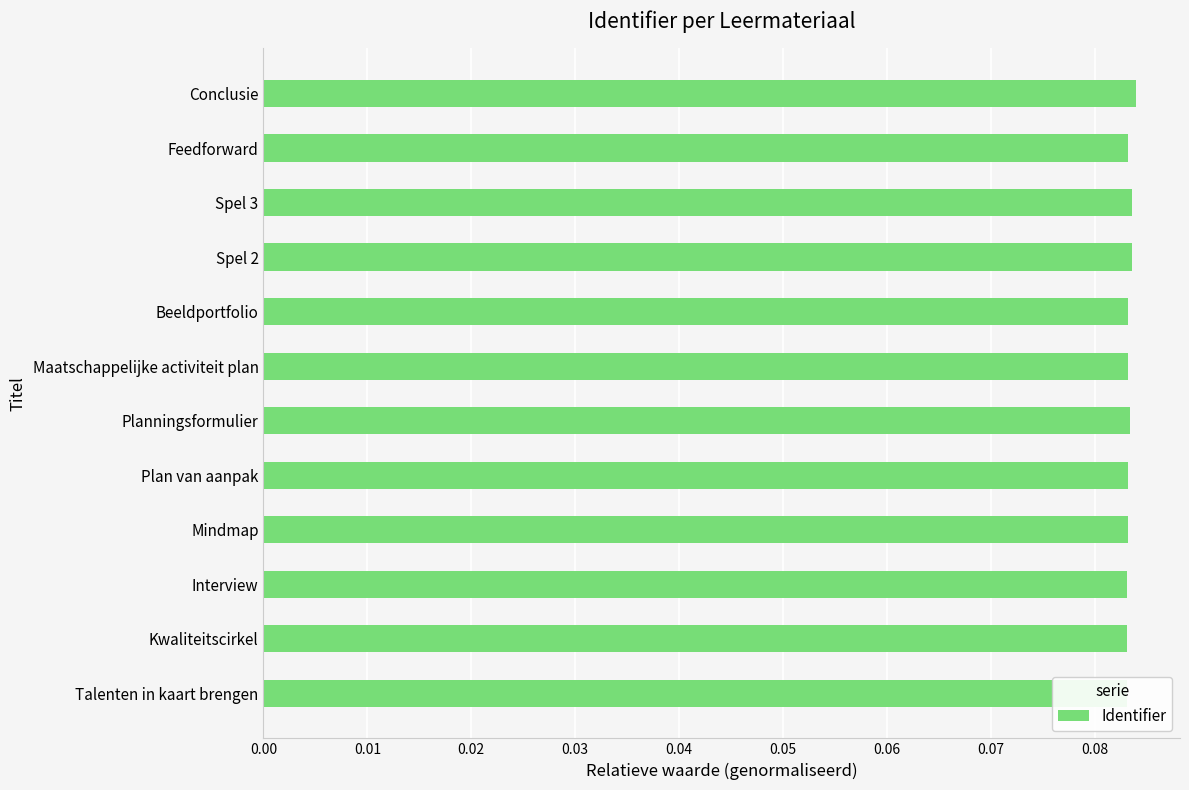

Reading left to right, extract all data points from this chart.

0.1	0.1	0.1	0.1	0.1	0.1	0.1	0.1	0.1	0.1	0.1	0.1